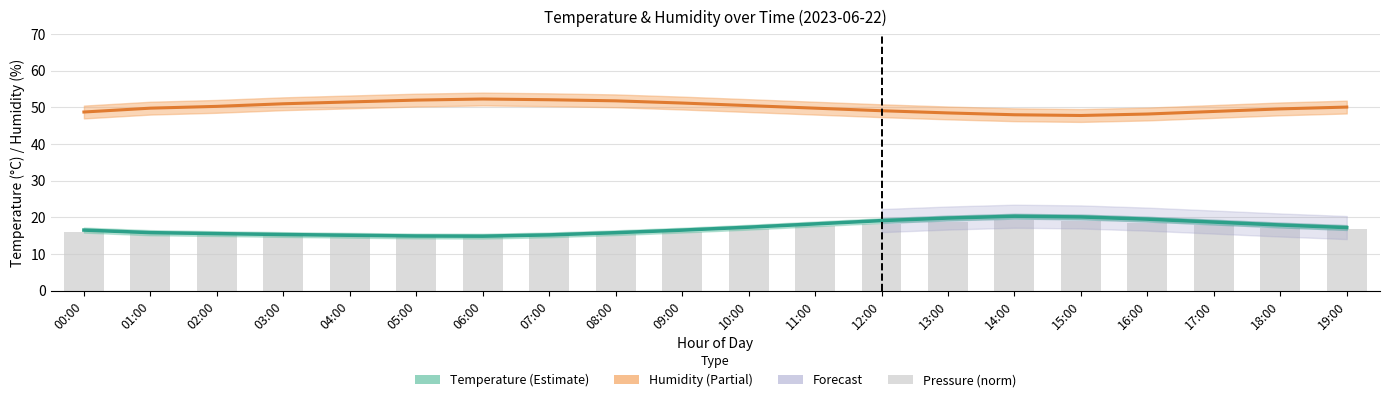

At 00:00, list the series in order from largest to smallest.

humidity, temperature, pressure (norm)